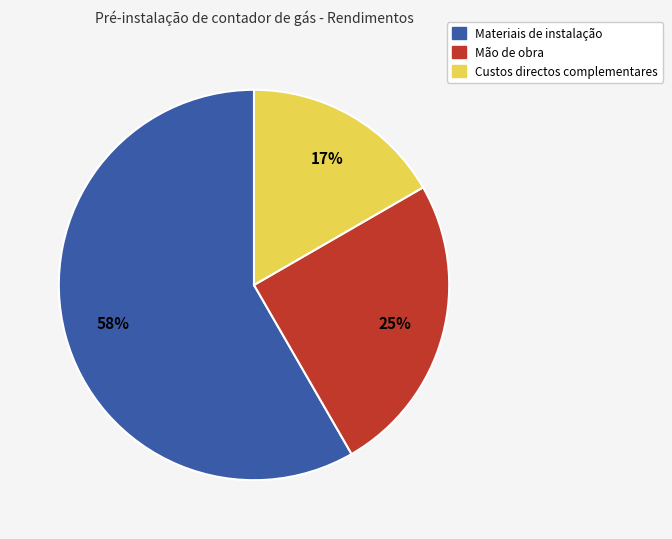

True or false: Materiais de instalação accounts for 58% of the total.

True